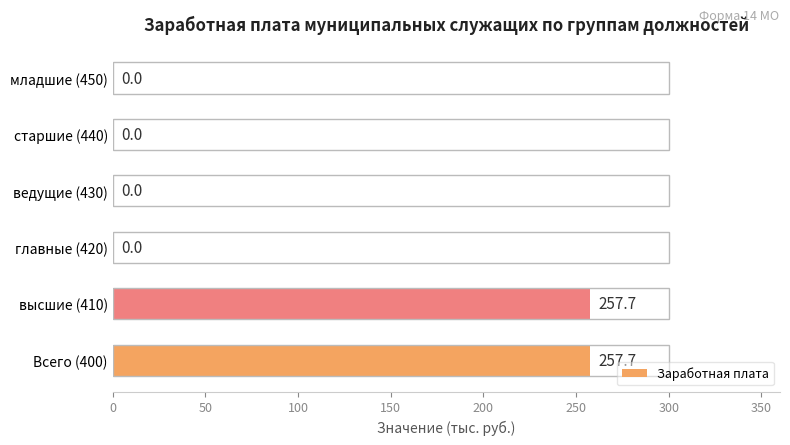

What is the sum of all values?

515.4